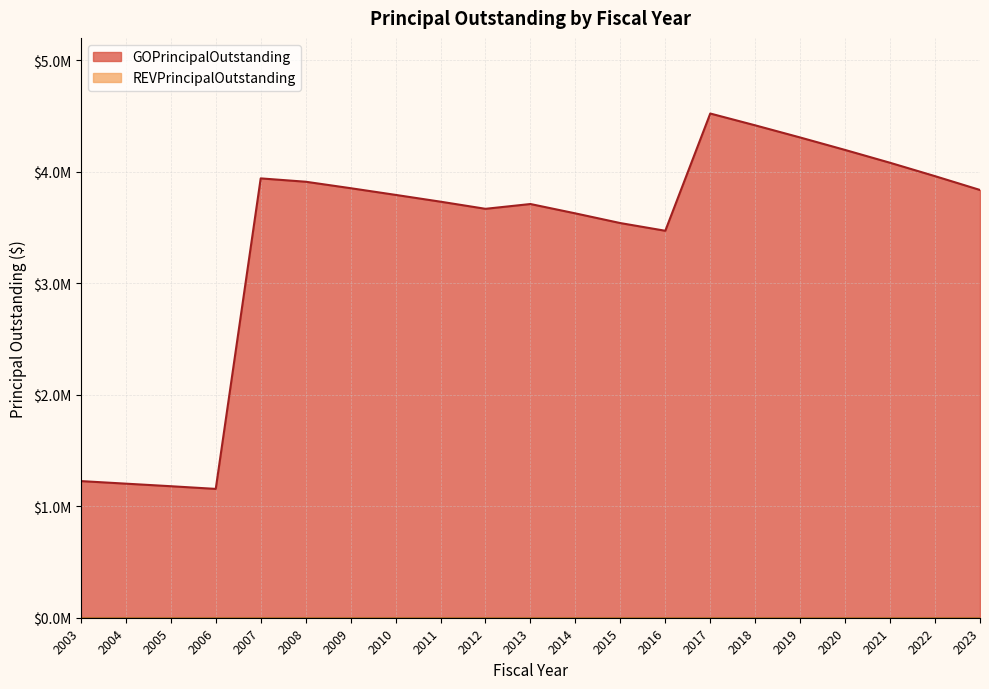

Reading left to right, transcribe all the data shown in this chart.

2003=1226000	2004=1203000	2005=1180000	2006=1156000	2007=3942000	2008=3912000	2009=3854000	2010=3794000	2011=3733000	2012=3669000	2013=3712000	2014=3628000	2015=3541000	2016=3472000	2017=4524000	2018=4418000	2019=4309000	2020=4197000	2021=4082000	2022=3962000	2023=3838000